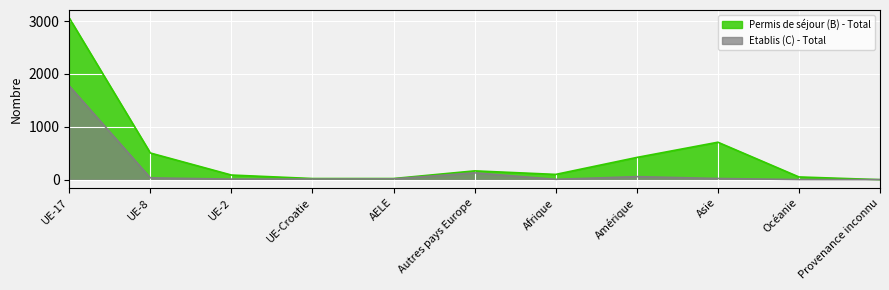

True or false: Etablis (C) - Total and Permis de séjour (B) - Total intersect in this chart.

False